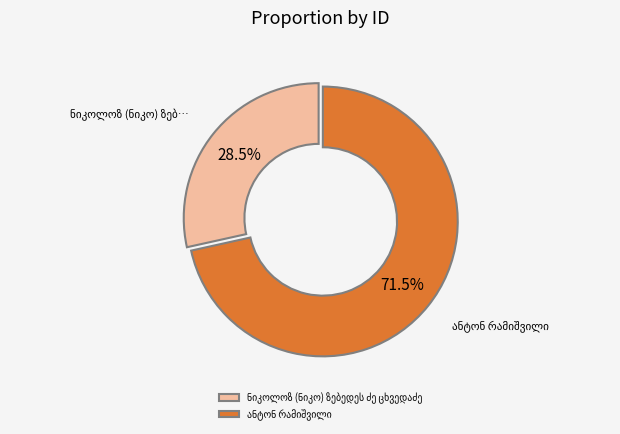

Is there any slice that represents more than half of the pie?

Yes